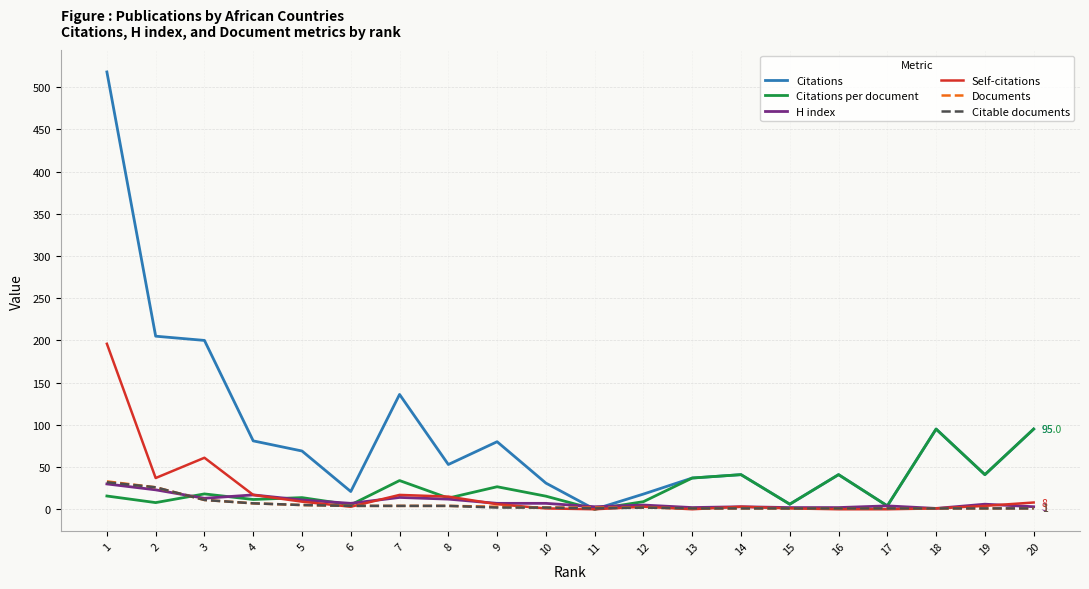

Where does the Citations series first go above 53?

1